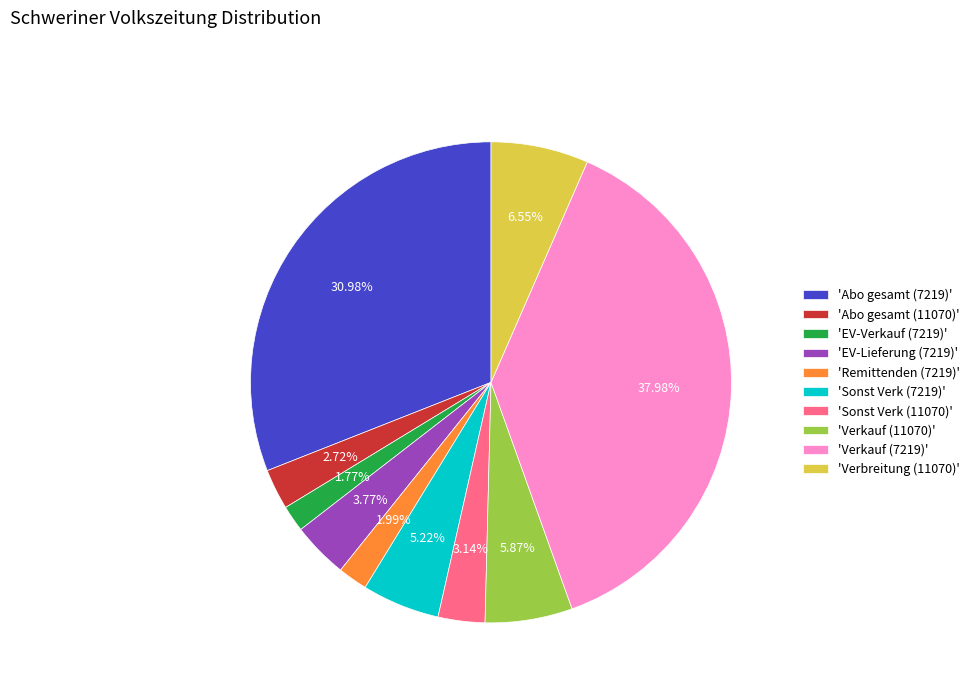

To the nearest percent, what is the difference between the largest and smallest slice percentages?

36%